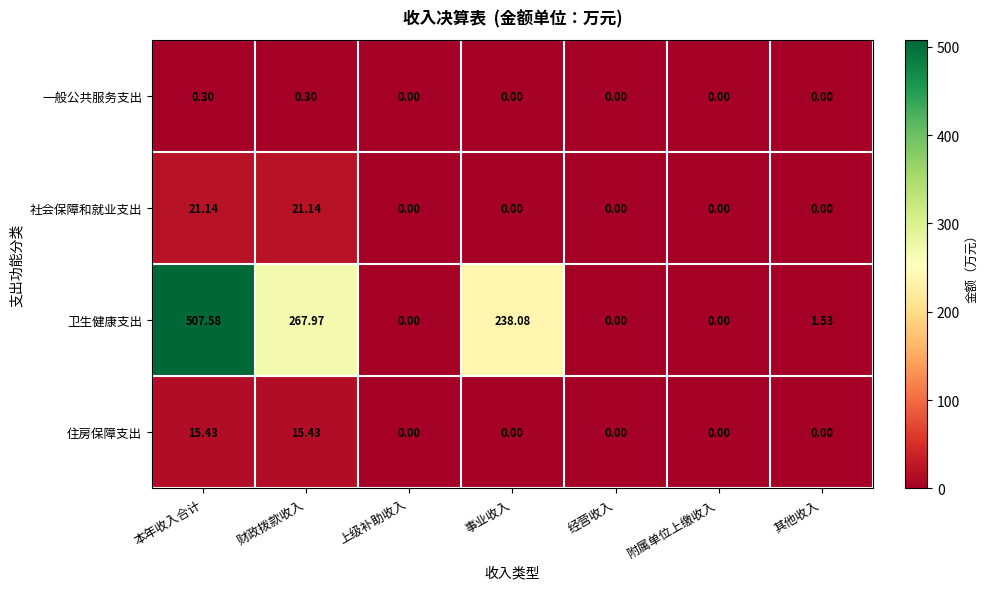

Which label corresponds to the largest value in the chart?

本年收入合计